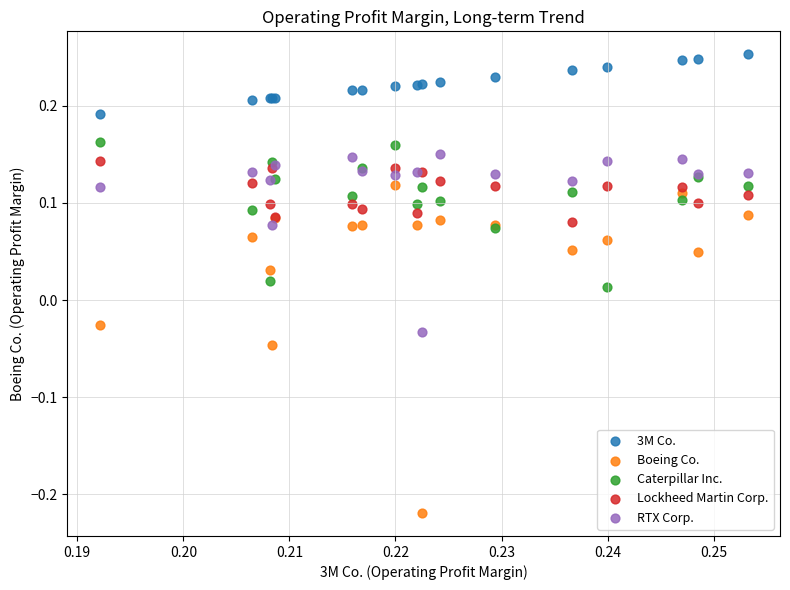

Which series reaches the minimum Y coordinate?

Boeing Co.